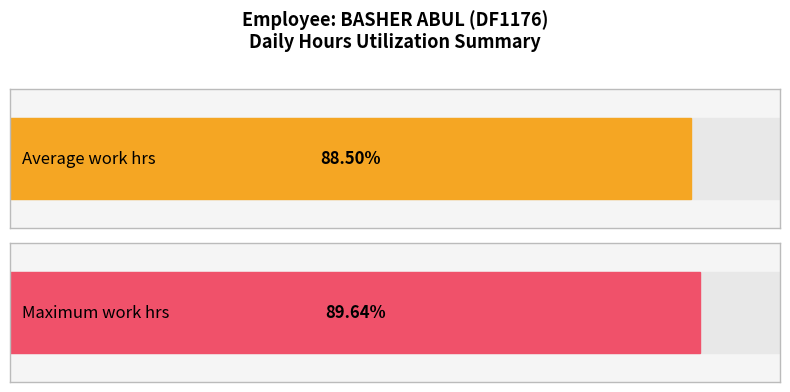

Are the bars grouped side by side (vs. stacked)?

No